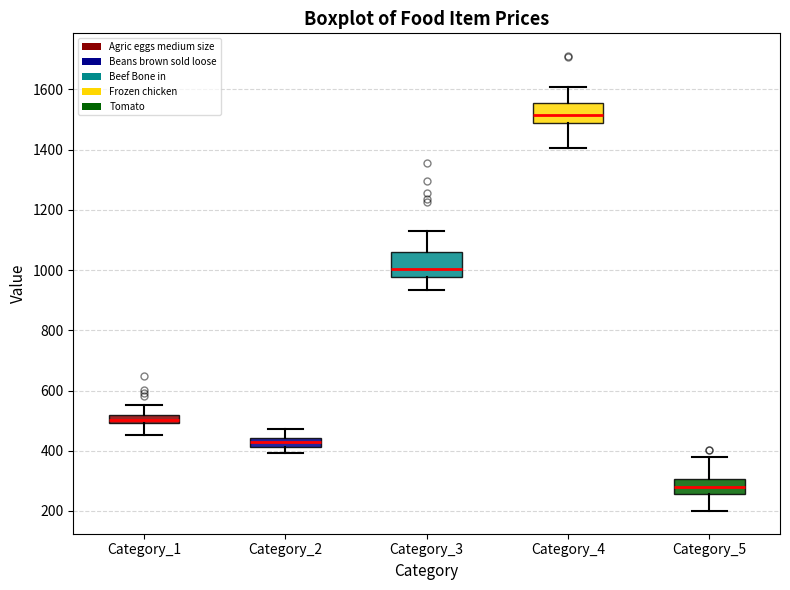

Where does the upper whisker of the box for Category_2 end on the y-axis? The values are not printed on the chart, so give them approximately, as read against the axis.

480